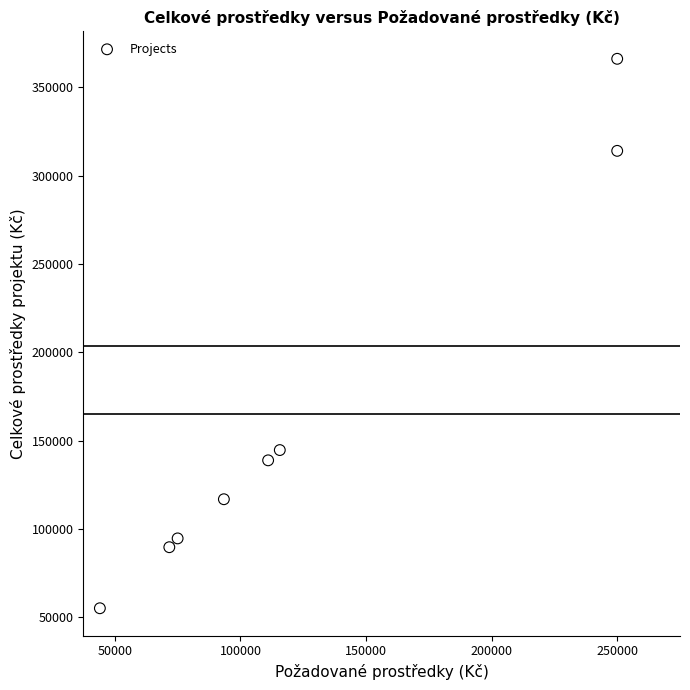

What Y value in the scatter plot is closest to 210564?

144595